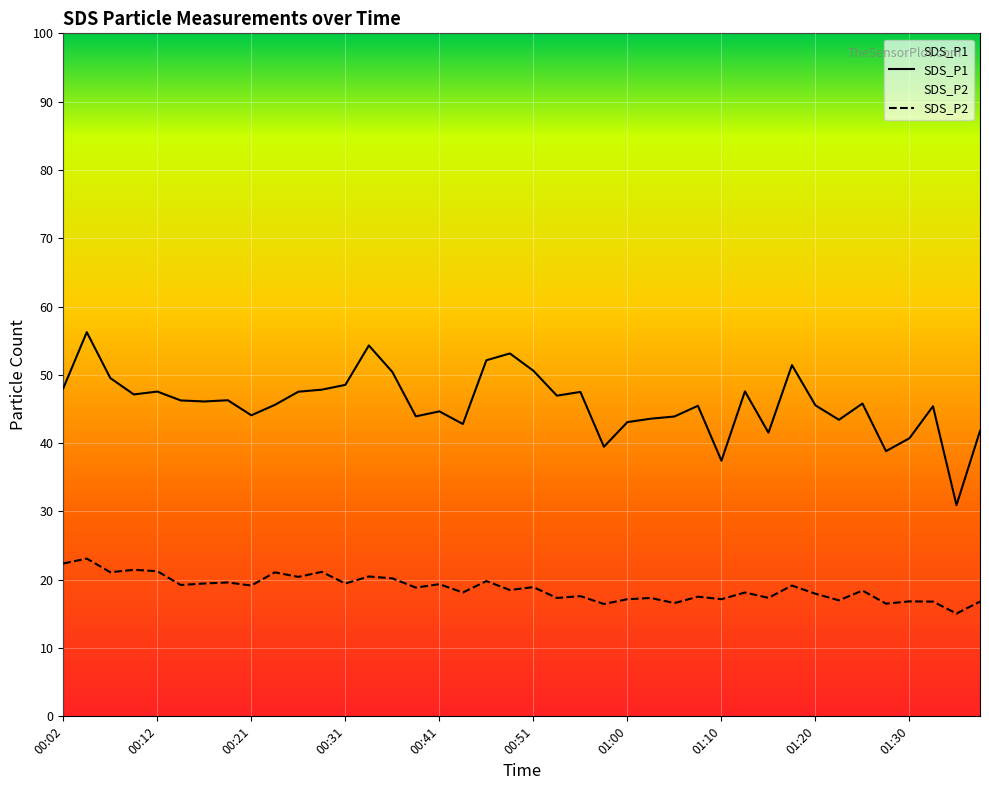

At how many categories does at least one series exceed 25?

40